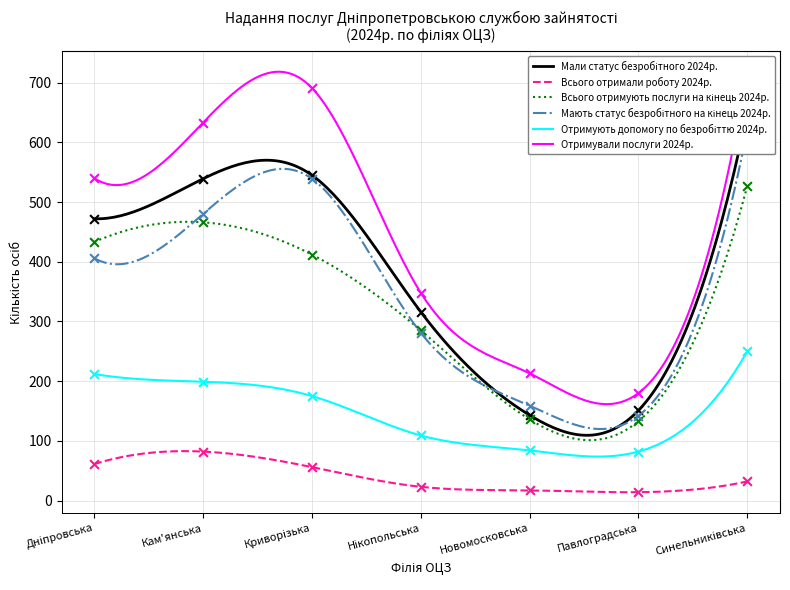

Which series contains the highest Y value?

Отримували послуги 2024р.